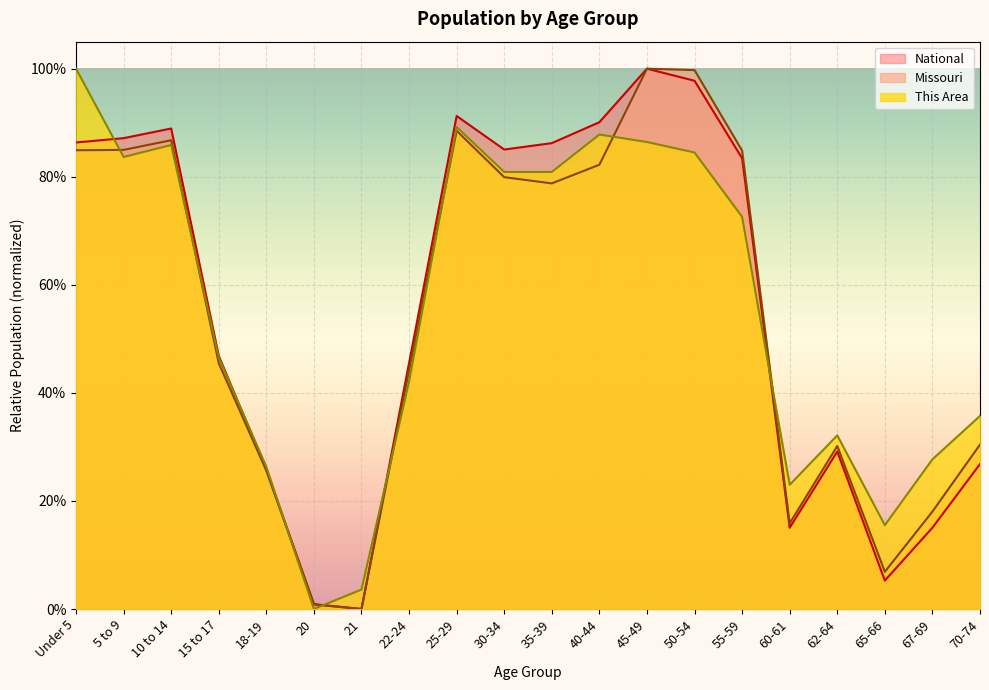

At 60-61, list the series in order from largest to smallest.

This Area, Missouri, National